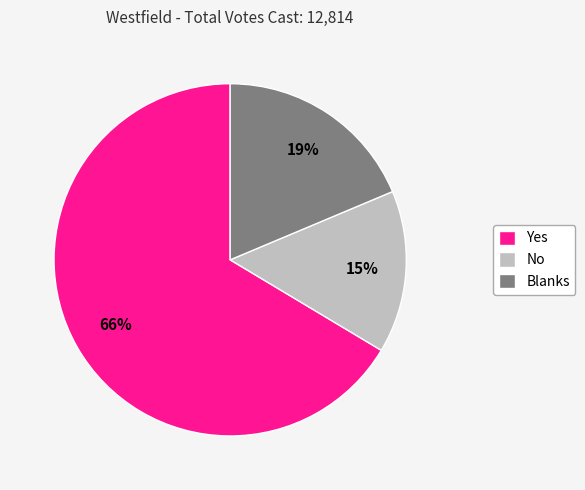

What percentage is the Blanks slice, to the nearest percent?

19%